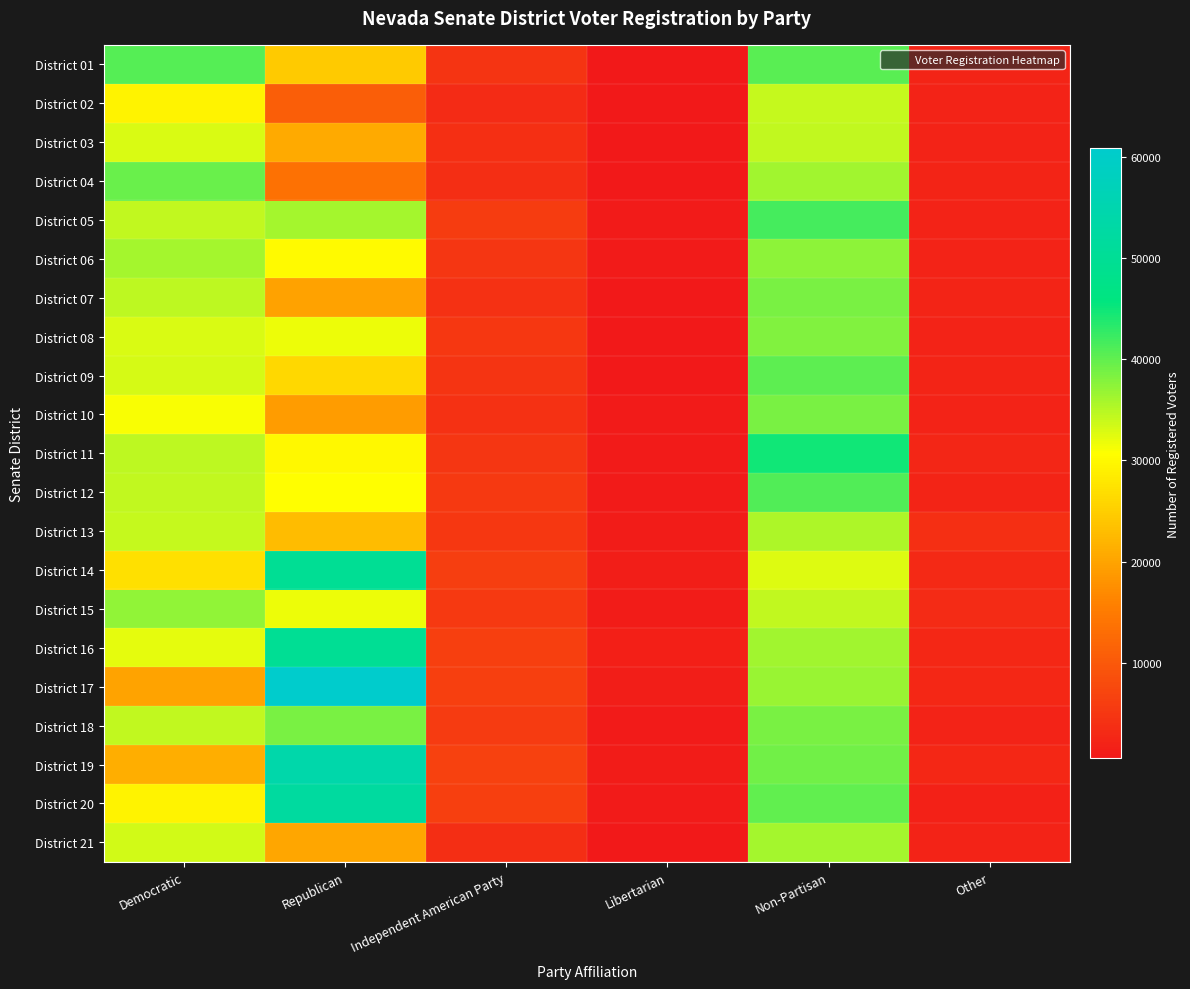

What is the smallest value displayed?

527